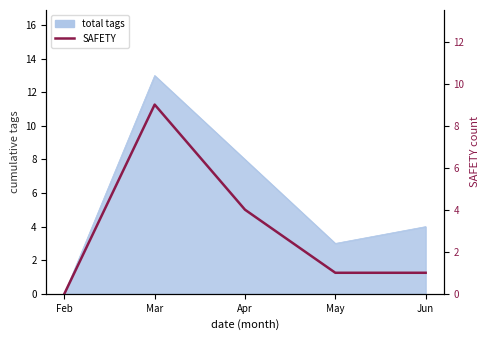

True or false: the data shows 7 at Apr.

False